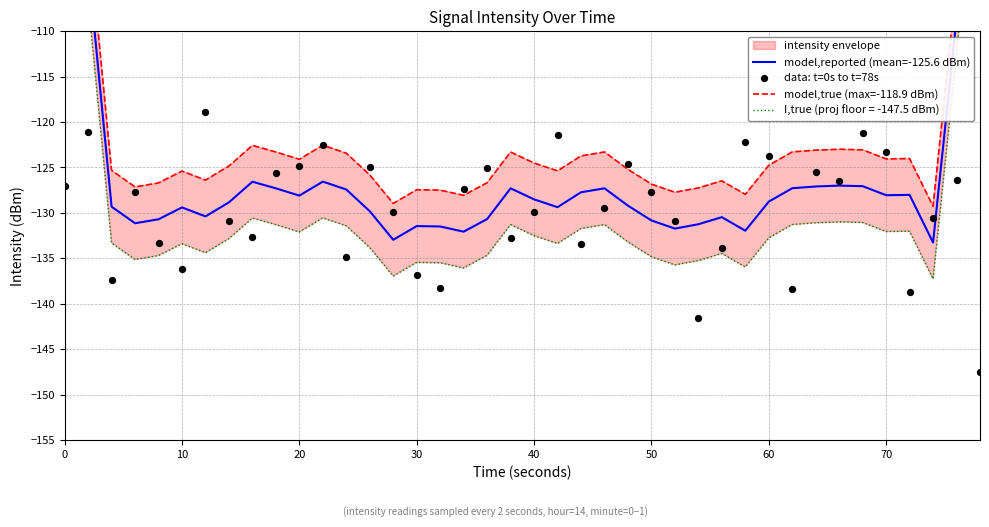

Which series contains the highest Y value?

model,true (max=-118.9 dBm)